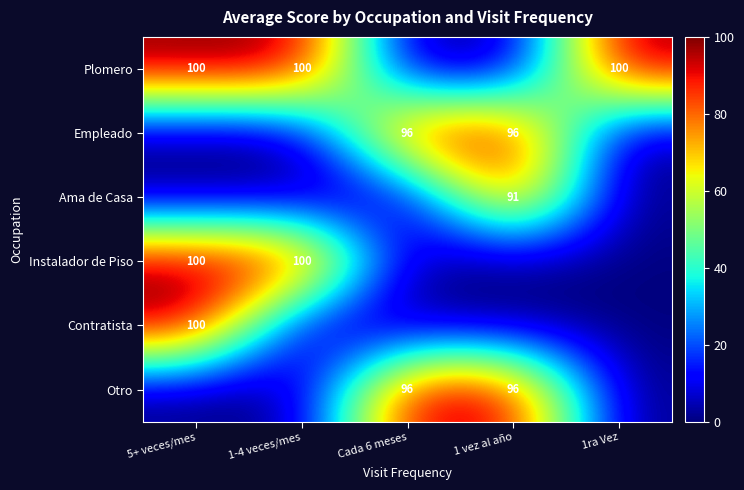

The value of Ama de Casa at 1 vez al año is 91. True or false?

True